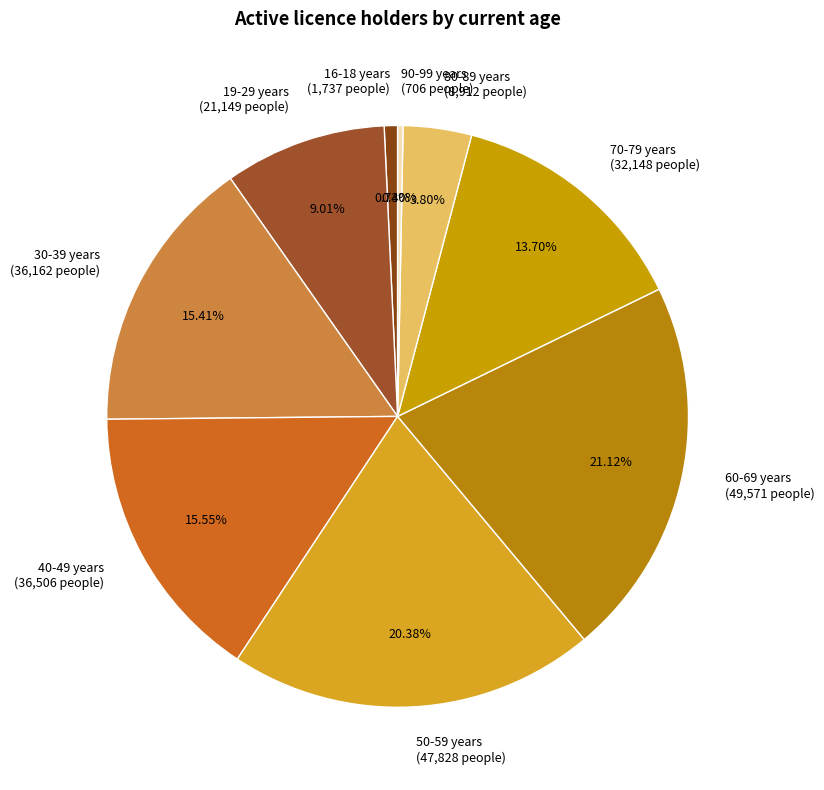

To the nearest percent, what is the difference between the 70-79 years and 80-89 years slice percentages?

10%